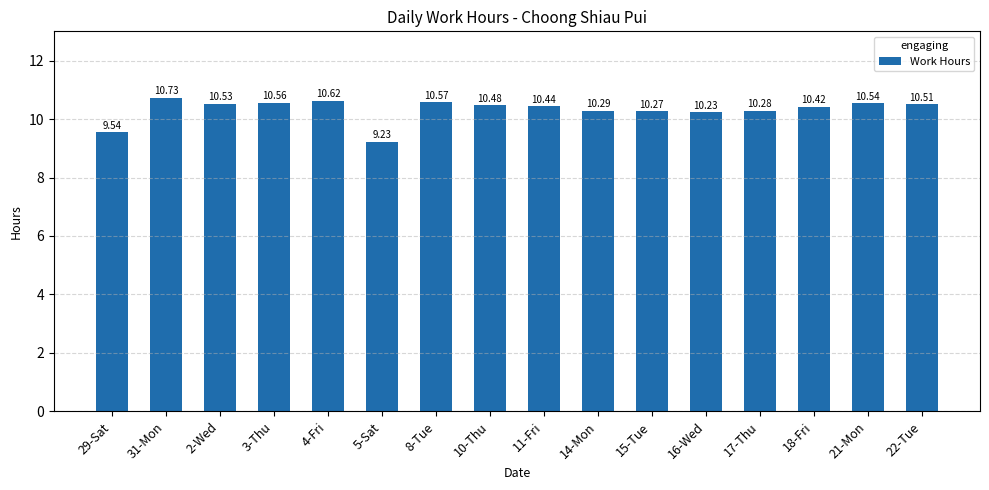

What is the average value?

10.3